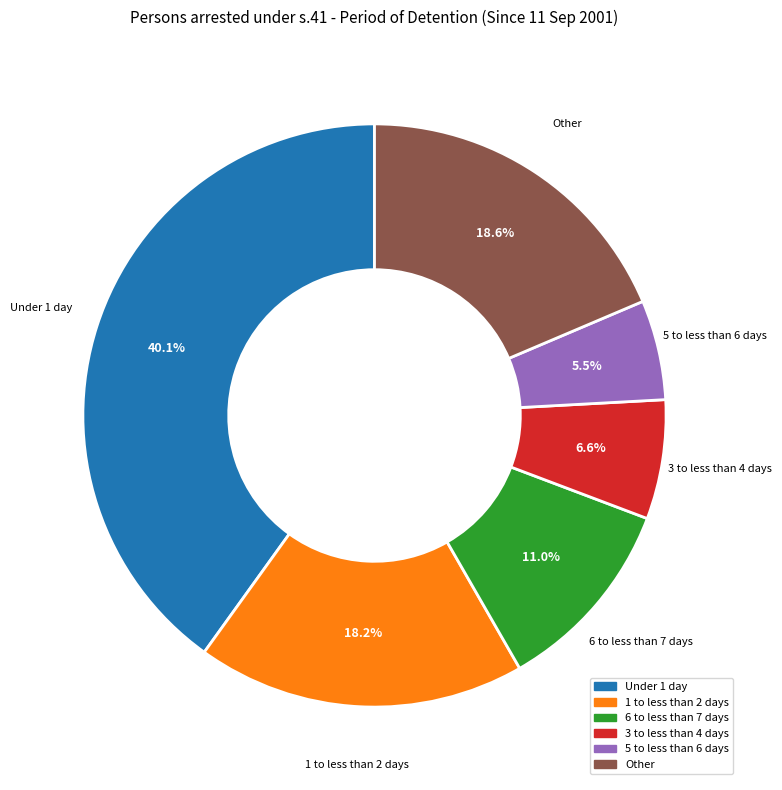

Is there a majority slice in this chart?

No